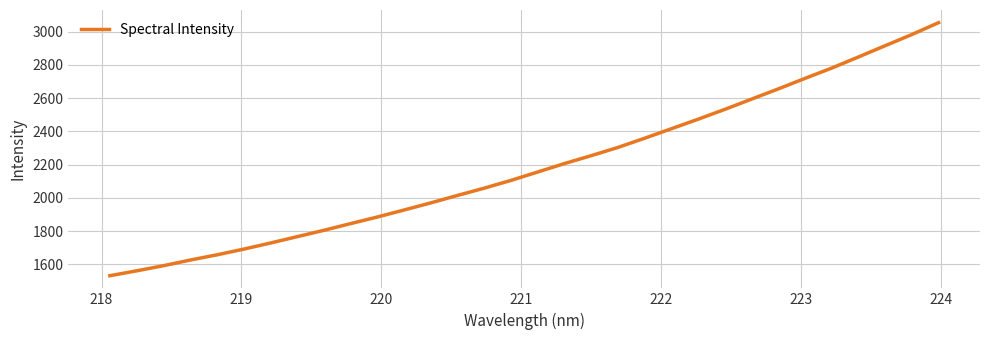

What is the maximum value shown in the chart?

3055.0